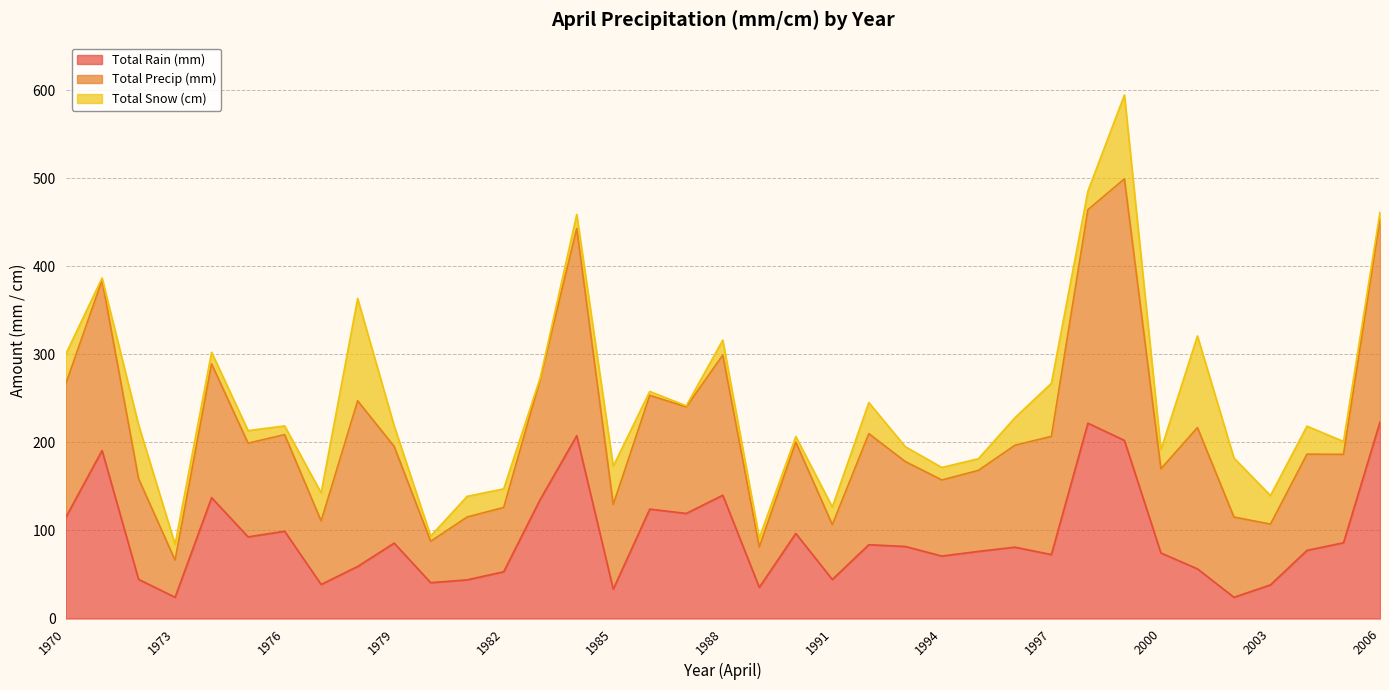

What are all the series names shown in the legend?

Total Rain (mm), Total Precip (mm), Total Snow (cm)